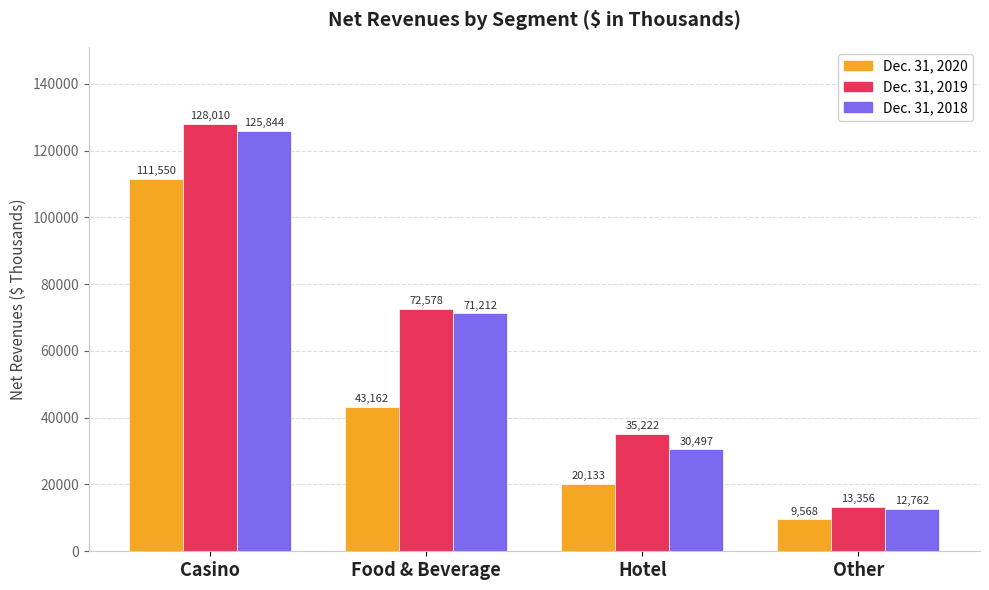

Count the Dec. 31, 2020 values in the range 20133 to 111550.

3